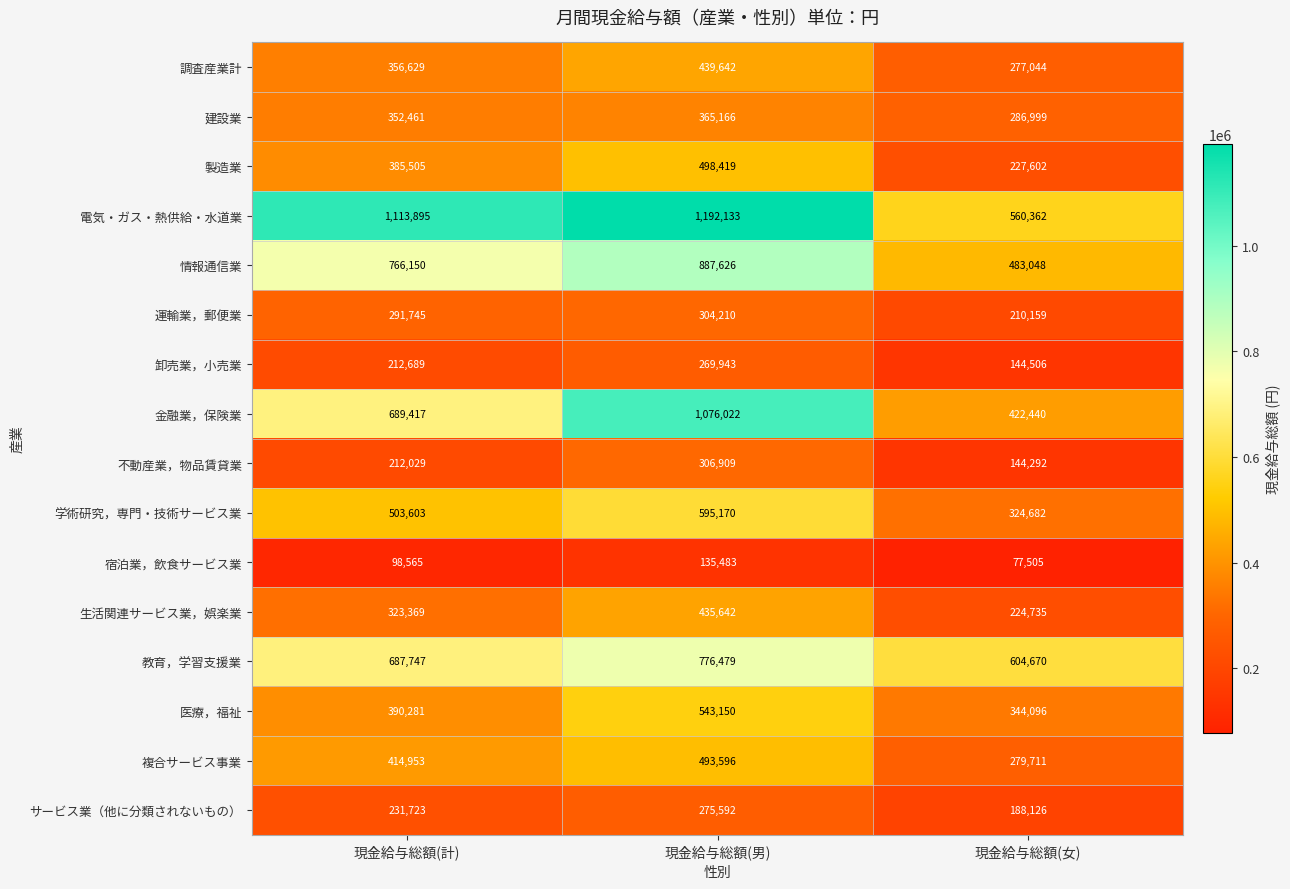

At which label does 複合サービス事業 reach its peak?

現金給与総額(男)